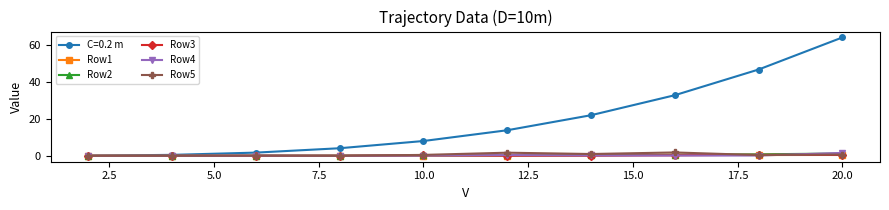

Which series has the largest total across all categories?

C=0.2 m